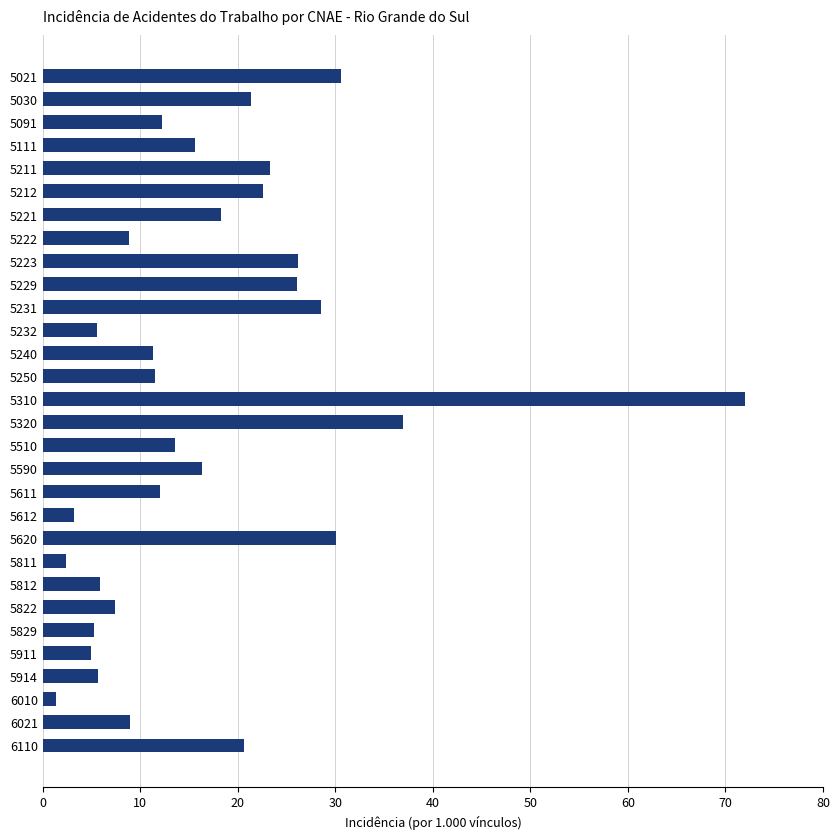

What is the value of the 3rd bar from the top?

12.2